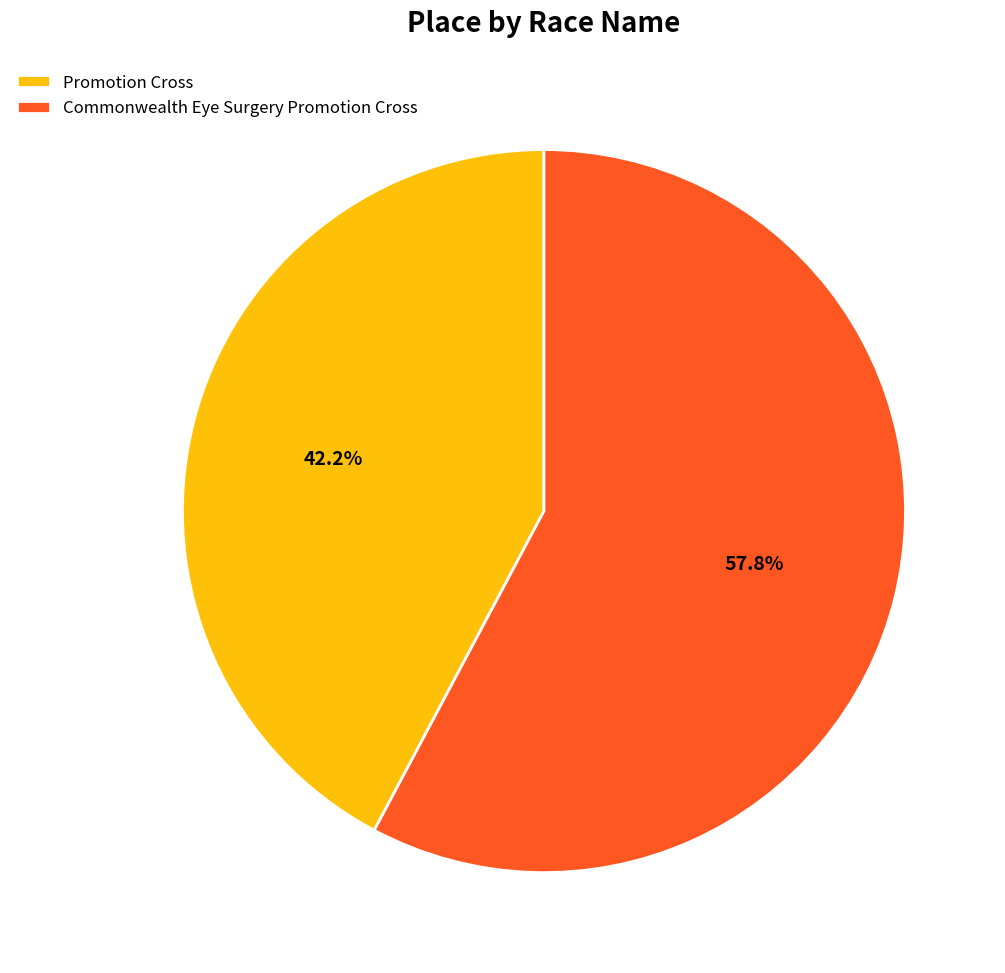

Rank the categories by value from lowest to highest.

Promotion Cross, Commonwealth Eye Surgery Promotion Cross